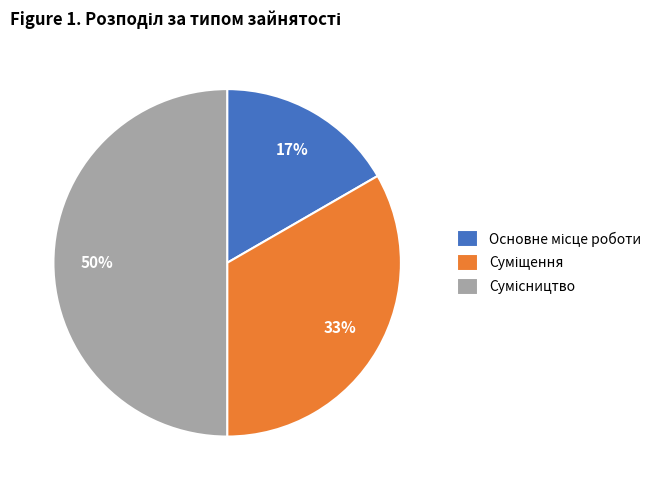

To the nearest percent, what is the average slice percentage?

33%